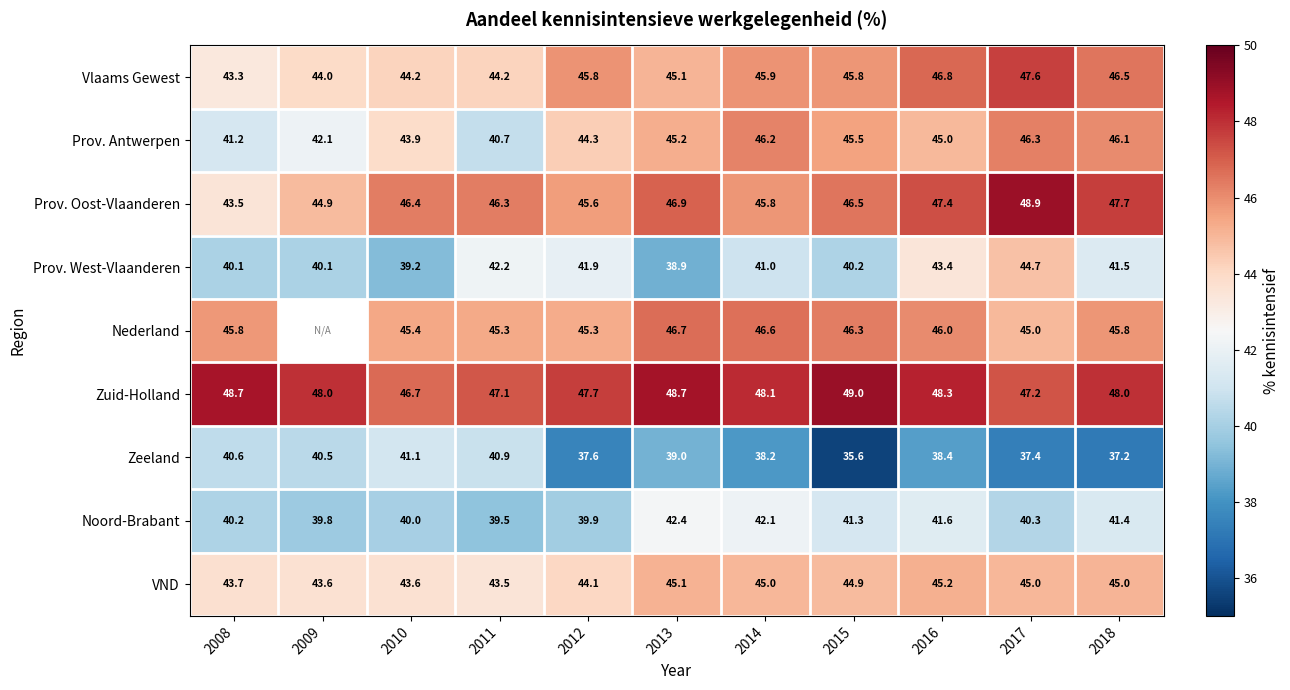

What is the average value of the Prov. Antwerpen series?

44.2